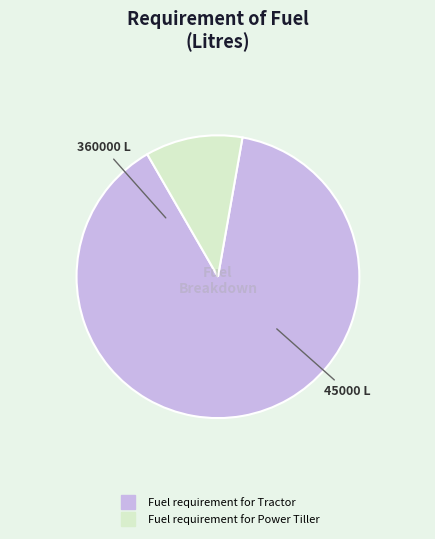

What is the ratio of the value at Fuel requirement for Power Tiller to the value at Fuel requirement for Tractor?

0.1